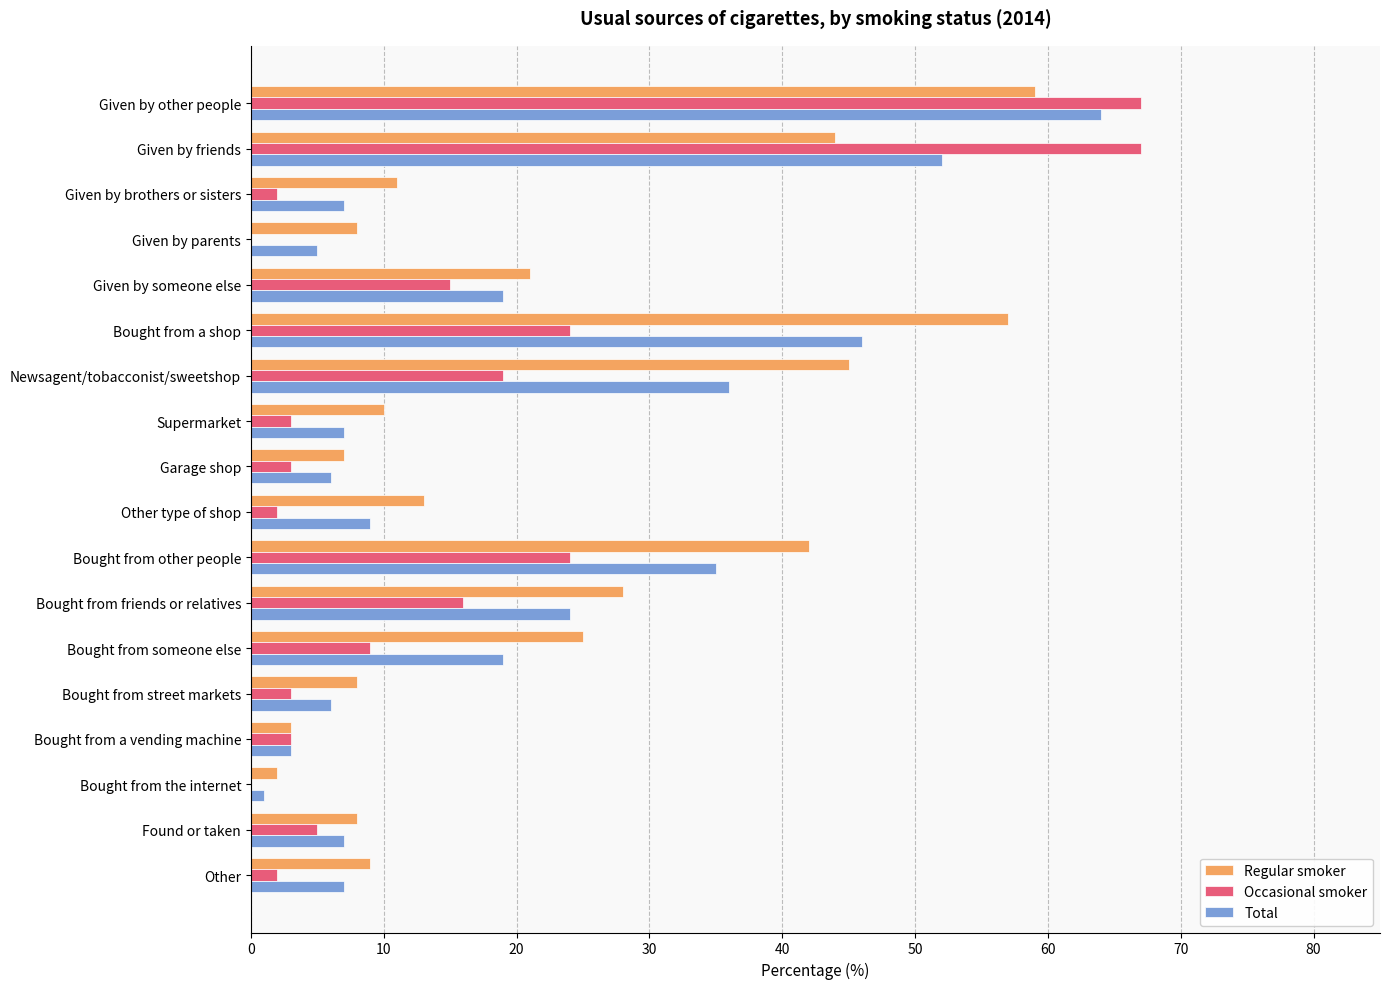

What is the sum of all Regular smoker values?

400